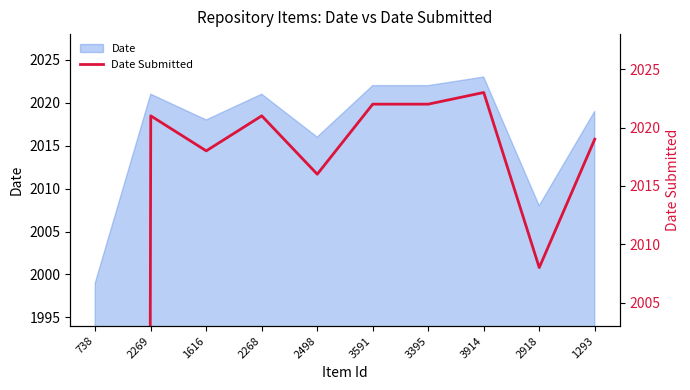

True or false: the data shows 2641 at 1616.

False